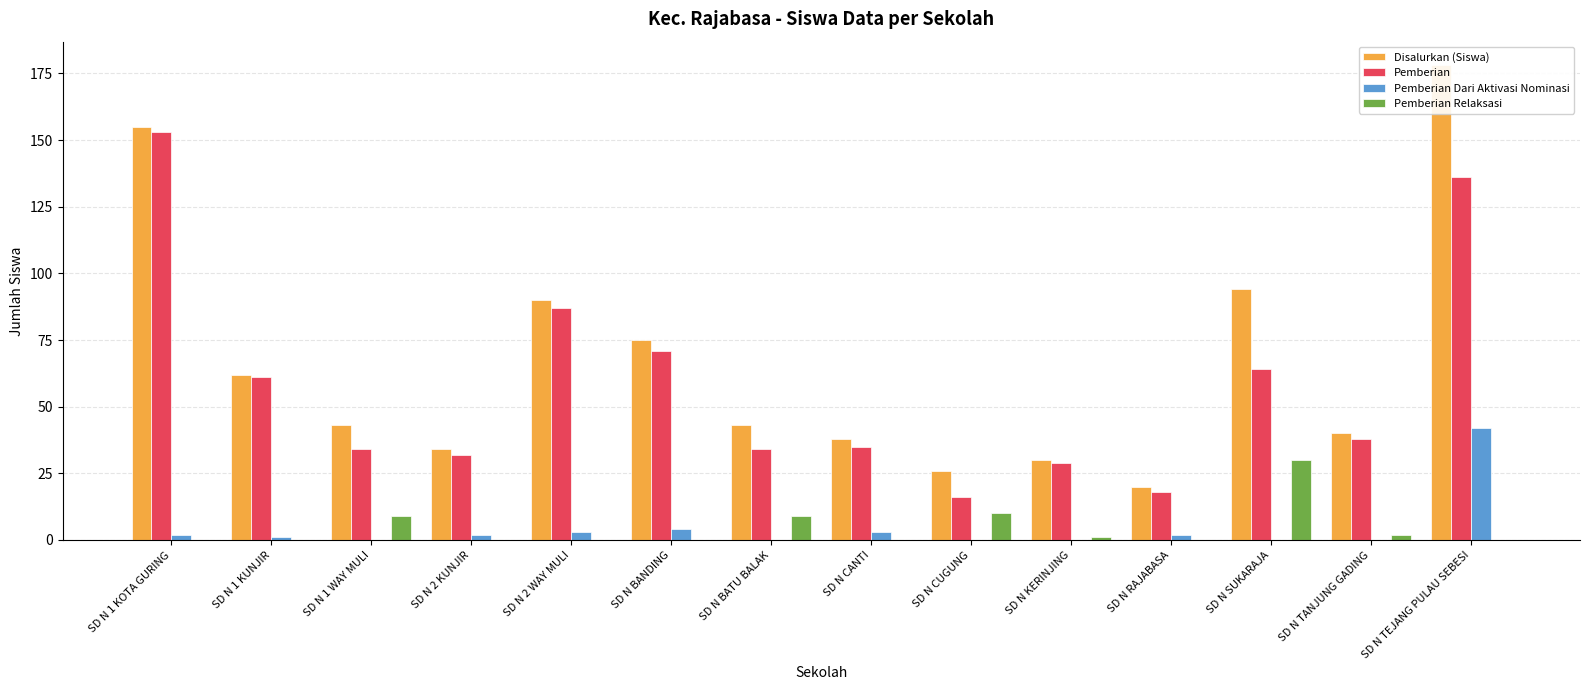

Rank the series at SD N 1 KUNJIR from lowest to highest value.

Pemberian Relaksasi, Pemberian Dari Aktivasi Nominasi, Pemberian, Disalurkan (Siswa)